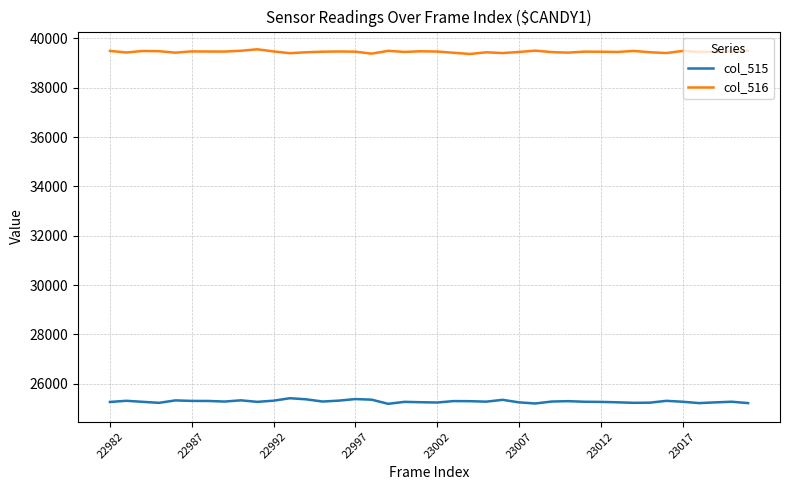

Which series has the largest total across all categories?

col_516